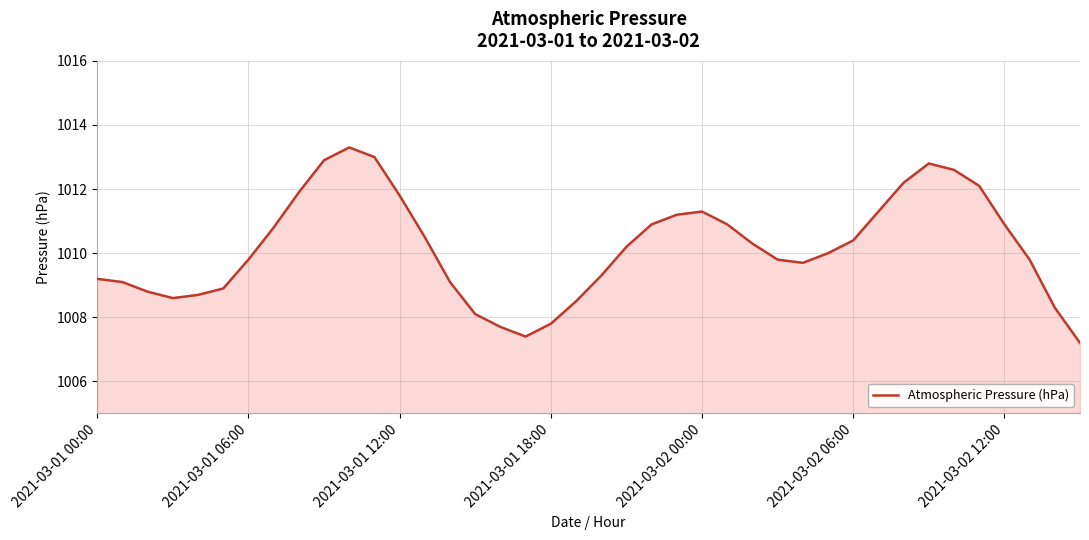

True or false: there are more than 1 points higher than both neighbors.

True